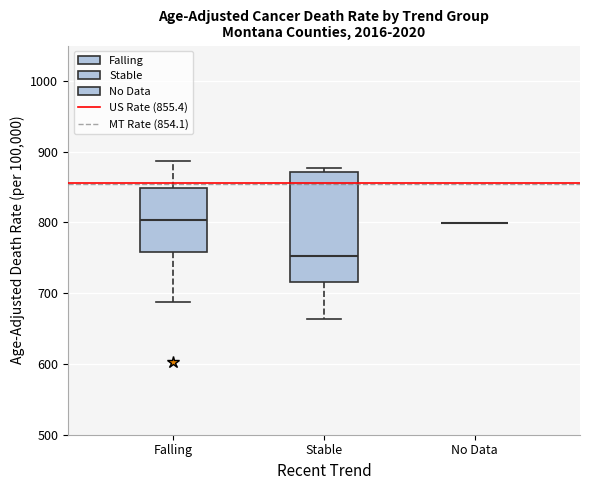

Reading left to right, transcribe this box plot: for each box, give where its median line is, the range the box spans, and where its two whiskers end, as read against the y-axis. The values are not printed on the chart, so give them approximately, as read against the axis.

Falling: median 800, box 760 to 850, whiskers 690 to 890
Stable: median 750, box 720 to 870, whiskers 660 to 880
No Data: box collapsed to a line at 800, whiskers 800 to 800